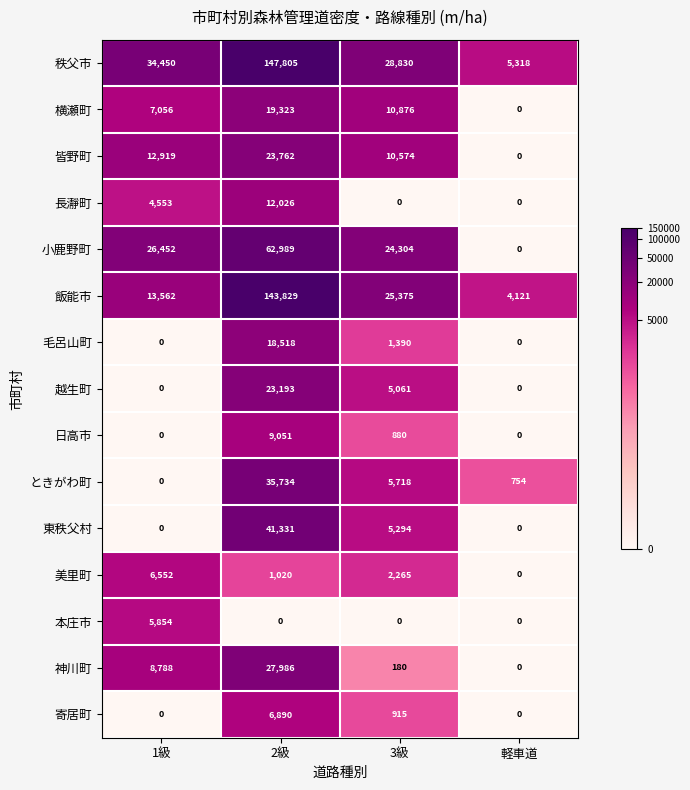

Which series changed the most between 2級 and 軽車道?

秩父市